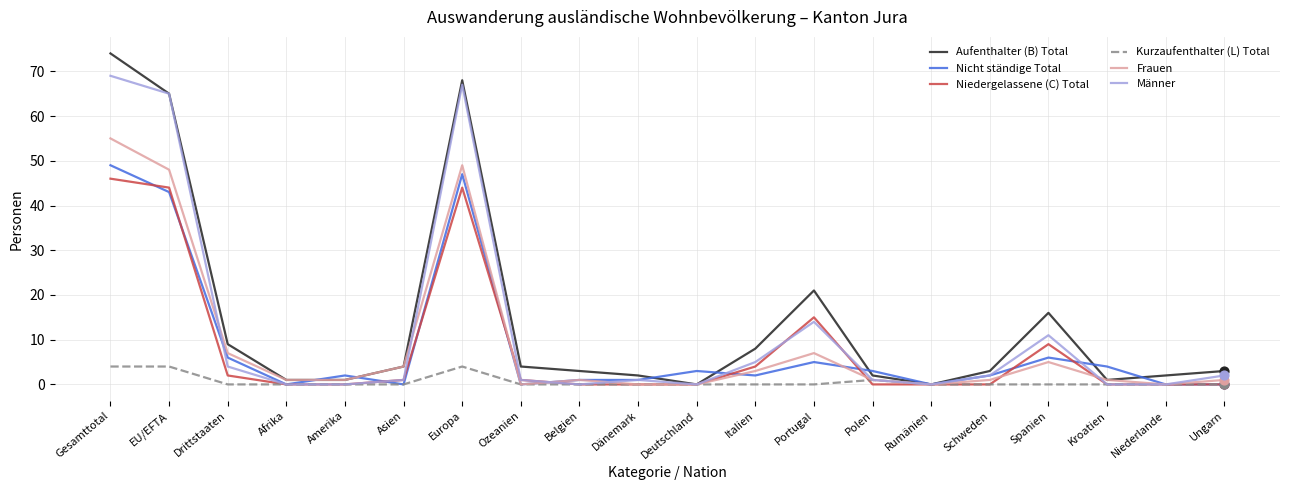

Which series has the largest total across all categories?

Aufenthalter (B) Total